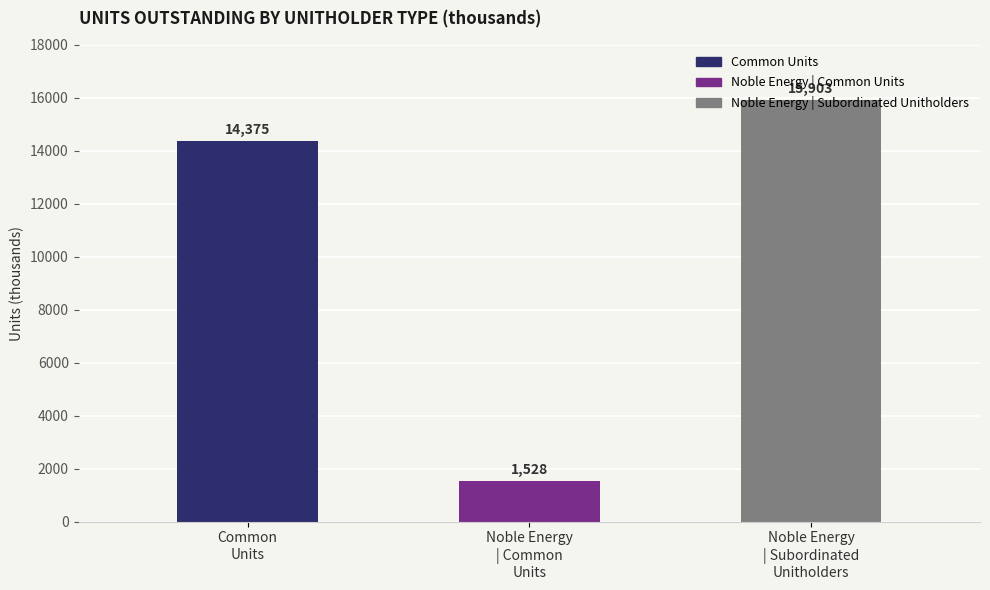

The chart shows a value of 14375 at Common Units. True or false?

True